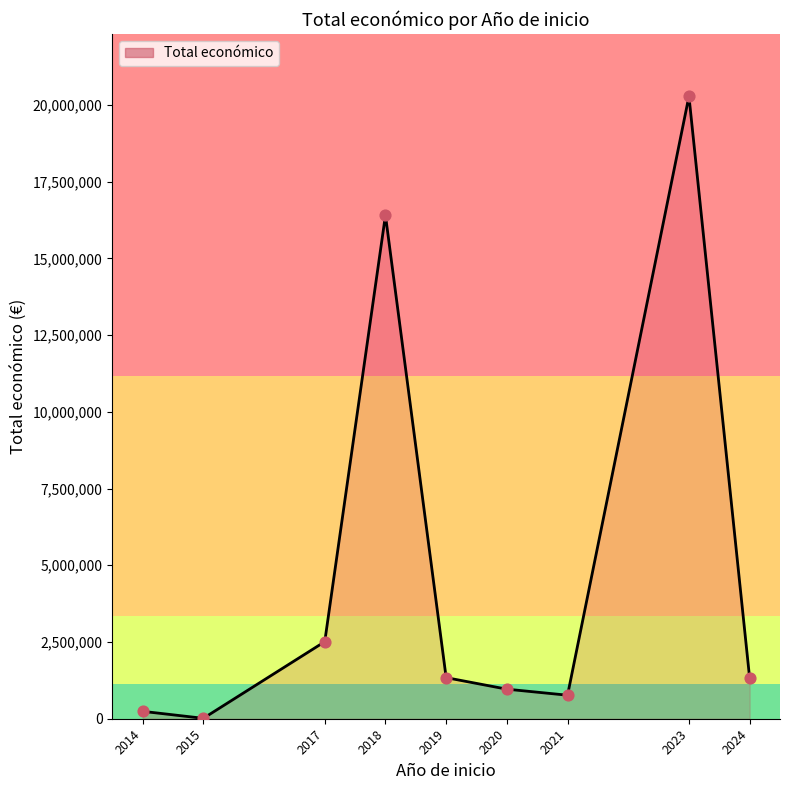

What is the change in value from 2014 to 2020?

+722025